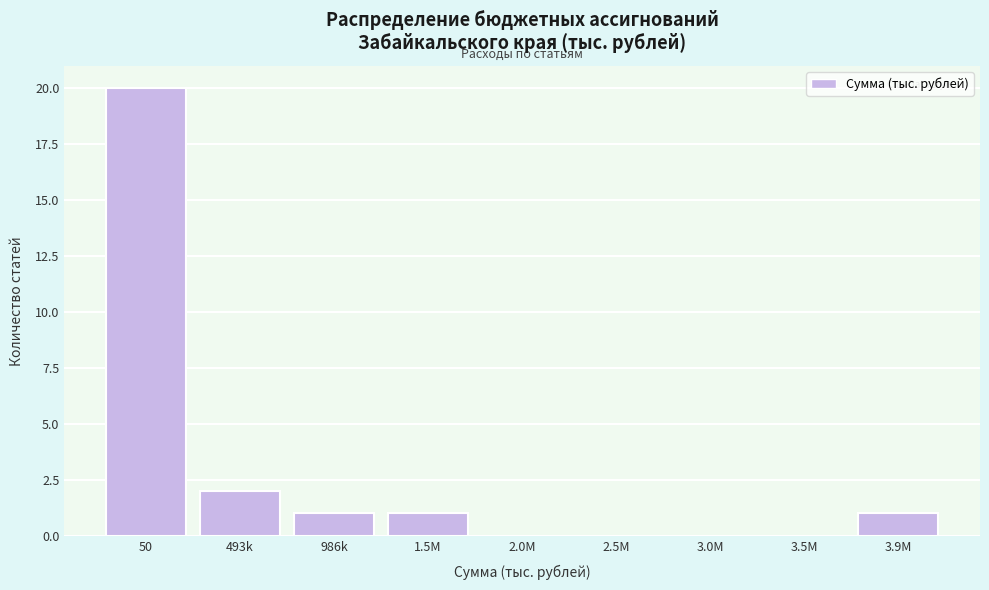

Reading left to right, what are all the values shown in this chart?

50=20	493k=2	986k=1	1.5M=1	2.0M=0	2.5M=0	3.0M=0	3.5M=0	3.9M=1